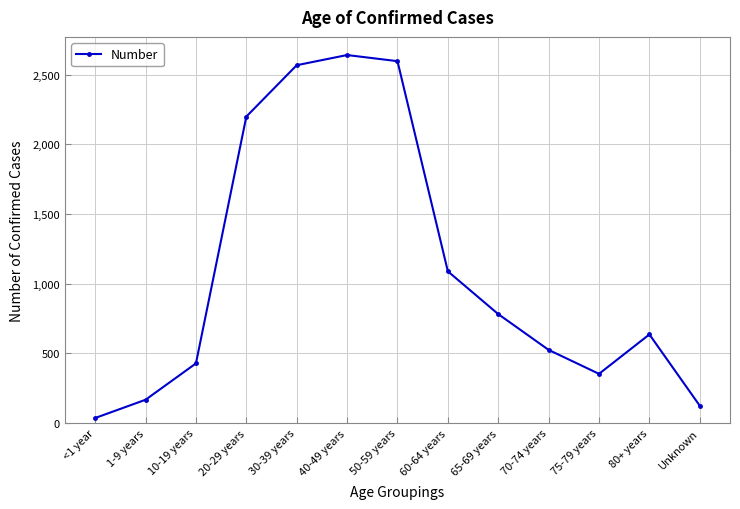

At which label is the value closest to 1339?

60-64 years